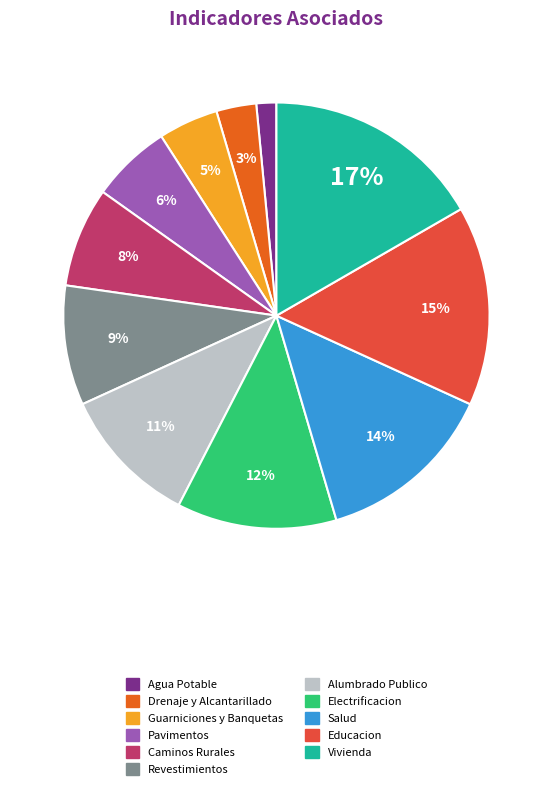

What is the largest slice in the pie chart?

Vivienda